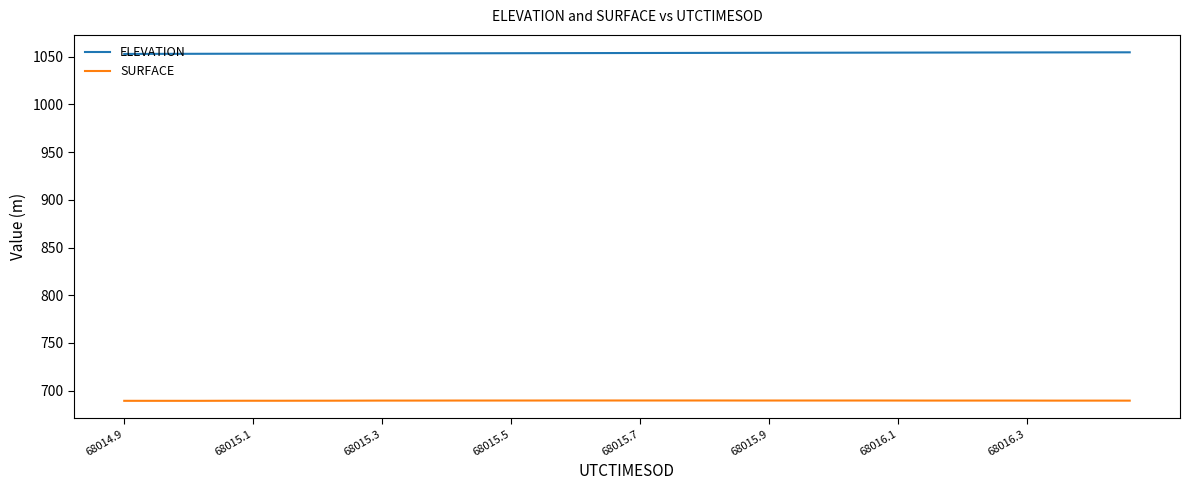

True or false: ELEVATION and SURFACE intersect in this chart.

False